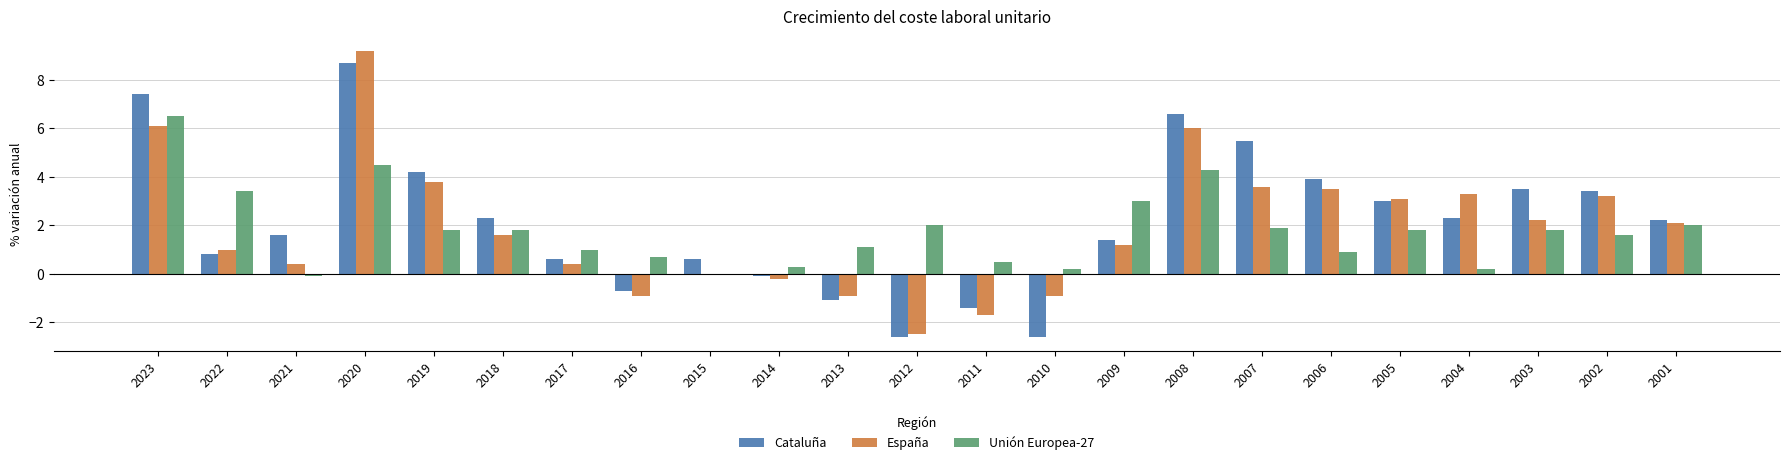

Reading left to right, extract all data points from this chart.

Cataluña: 7.4	0.8	1.6	8.7	4.2	2.3	0.6	-0.7	0.6	-0.1	-1.1	-2.6	-1.4	-2.6	1.4	6.6	5.5	3.9	3.0	2.3	3.5	3.4	2.2
España: 6.1	1.0	0.4	9.2	3.8	1.6	0.4	-0.9	0.0	-0.2	-0.9	-2.5	-1.7	-0.9	1.2	6.0	3.6	3.5	3.1	3.3	2.2	3.2	2.1
Unión Europea-27: 6.5	3.4	-0.1	4.5	1.8	1.8	1.0	0.7	0.0	0.3	1.1	2.0	0.5	0.2	3.0	4.3	1.9	0.9	1.8	0.2	1.8	1.6	2.0